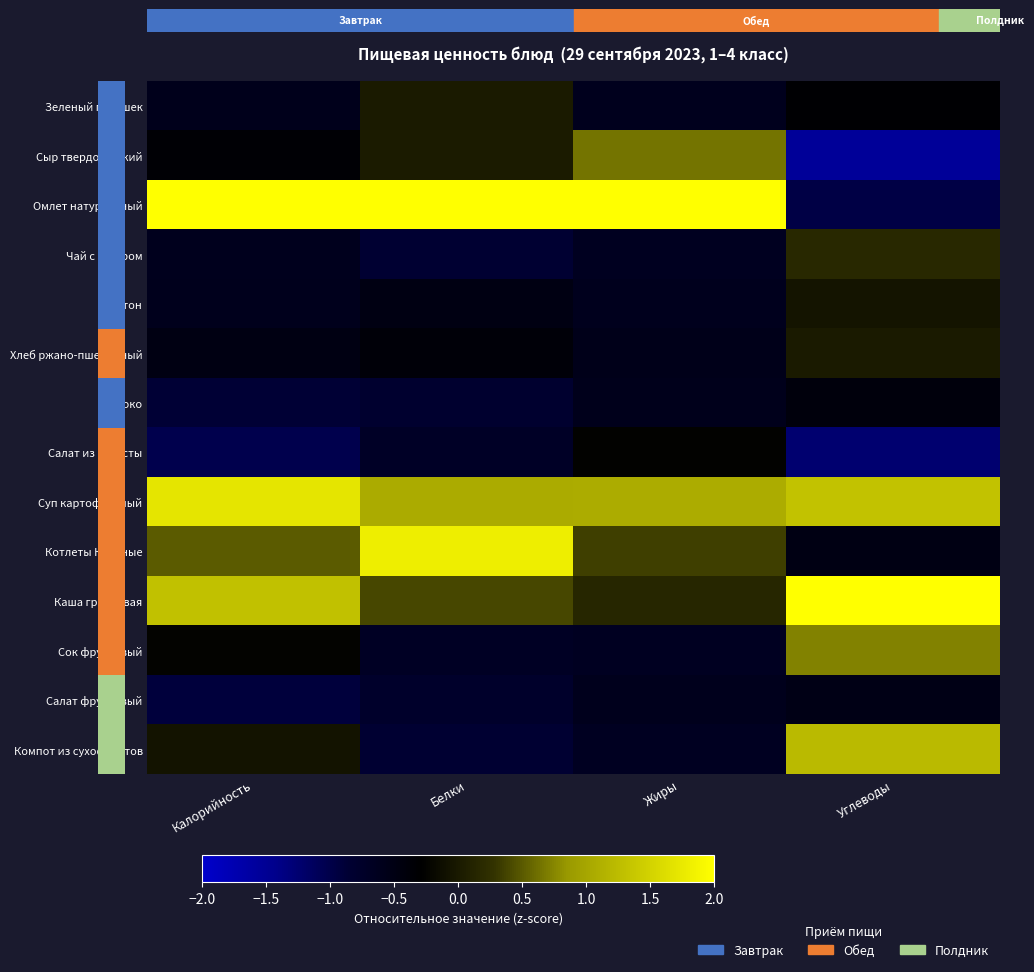

Reading right to left, extract all data points from this chart.

Зеленый горошек: Углеводы=-0.3	Жиры=-0.6	Белки=0.0	Калорийность=-0.6
Сыр твердо-мягкий: Углеводы=-1.5	Жиры=0.7	Белки=0.0	Калорийность=-0.3
Омлет натуральный: Углеводы=-1.0	Жиры=3.0	Белки=2.3	Калорийность=2.2
Чай с сахаром: Углеводы=0.2	Жиры=-0.7	Белки=-0.9	Калорийность=-0.6
Батон: Углеводы=-0.1	Жиры=-0.6	Белки=-0.5	Калорийность=-0.6
Хлеб ржано-пшеничный: Углеводы=0.0	Жиры=-0.6	Белки=-0.4	Калорийность=-0.5
Яблоко: Углеводы=-0.4	Жиры=-0.6	Белки=-0.8	Калорийность=-0.9
Салат из капусты: Углеводы=-1.2	Жиры=-0.3	Белки=-0.7	Калорийность=-1.0
Суп картофельный: Углеводы=1.3	Жиры=1.1	Белки=1.1	Калорийность=1.7
Котлеты Куриные: Углеводы=-0.5	Жиры=0.3	Белки=1.8	Калорийность=0.5
Каша гречневая: Углеводы=2.1	Жиры=0.1	Белки=0.4	Калорийность=1.3
Сок фруктовый: Углеводы=0.7	Жиры=-0.7	Белки=-0.7	Калорийность=-0.2
Салат фруктовый: Углеводы=-0.5	Жиры=-0.6	Белки=-0.8	Калорийность=-0.9
Компот из сухофруктов: Углеводы=1.2	Жиры=-0.7	Белки=-0.9	Калорийность=-0.1